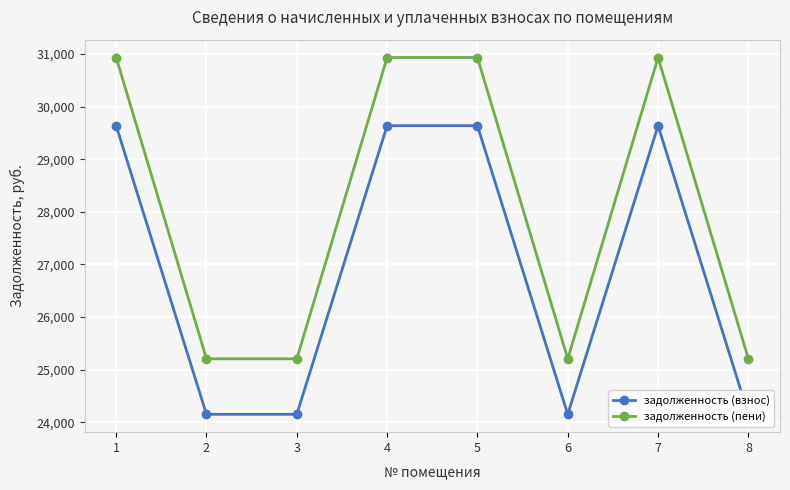

Reading left to right, extract all data points from this chart.

задолженность (взнос): 29639.5	24150.7	24150.7	29639.5	29639.5	24150.7	29639.5	24150.7
задолженность (пени): 30935.5	25206.7	25206.7	30935.5	30935.5	25206.7	30935.5	25206.7